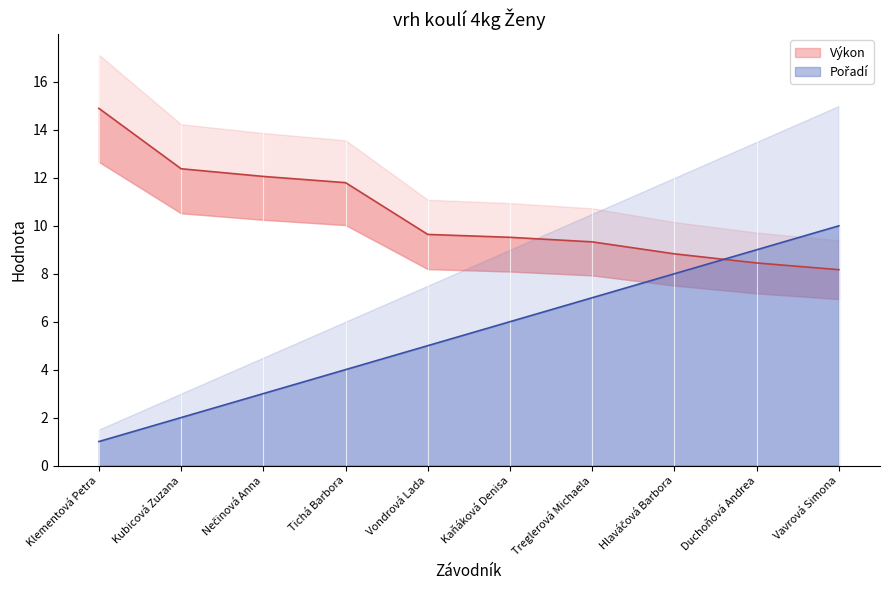

True or false: Výkon has more than 2 points higher than both neighbors.

False